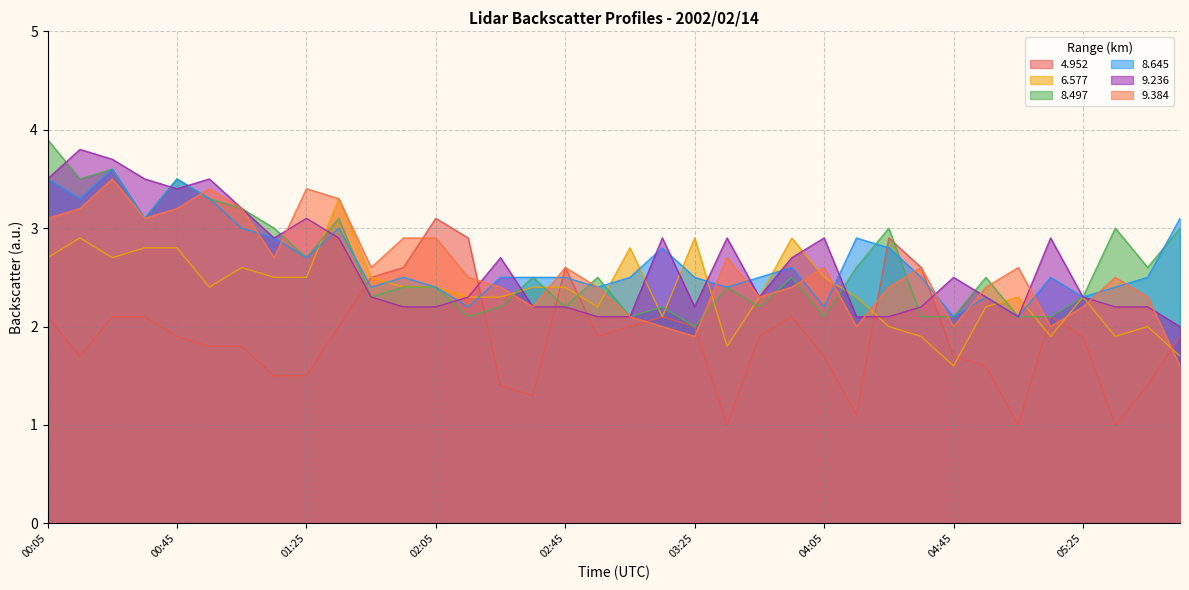

At which label is 4.952 closest to 2?

01:35